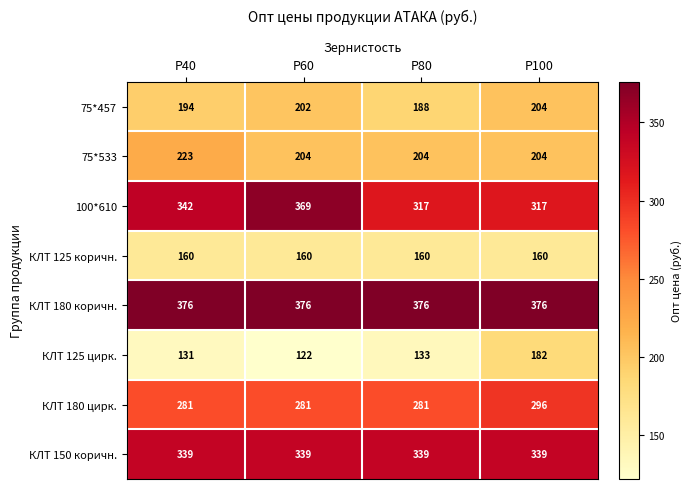

At which category is the sum across all series the highest?

Р100